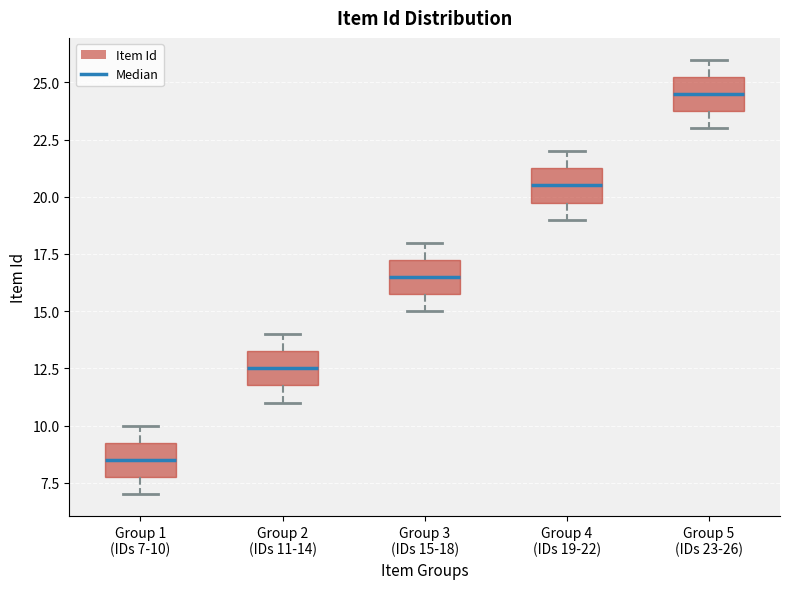

Where is the lower edge of the box for Group 1 (IDs 7-10) on the y-axis? The values are not printed on the chart, so give them approximately, as read against the axis.

8.0